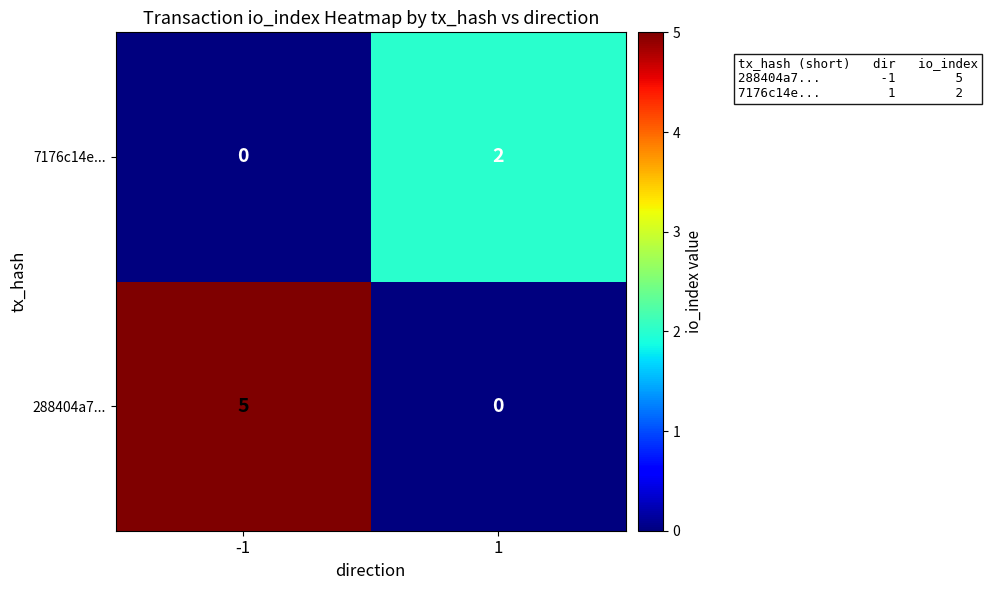

Is the value of 288404a7... at 1 greater than the value of 7176c14e... at 1?

No